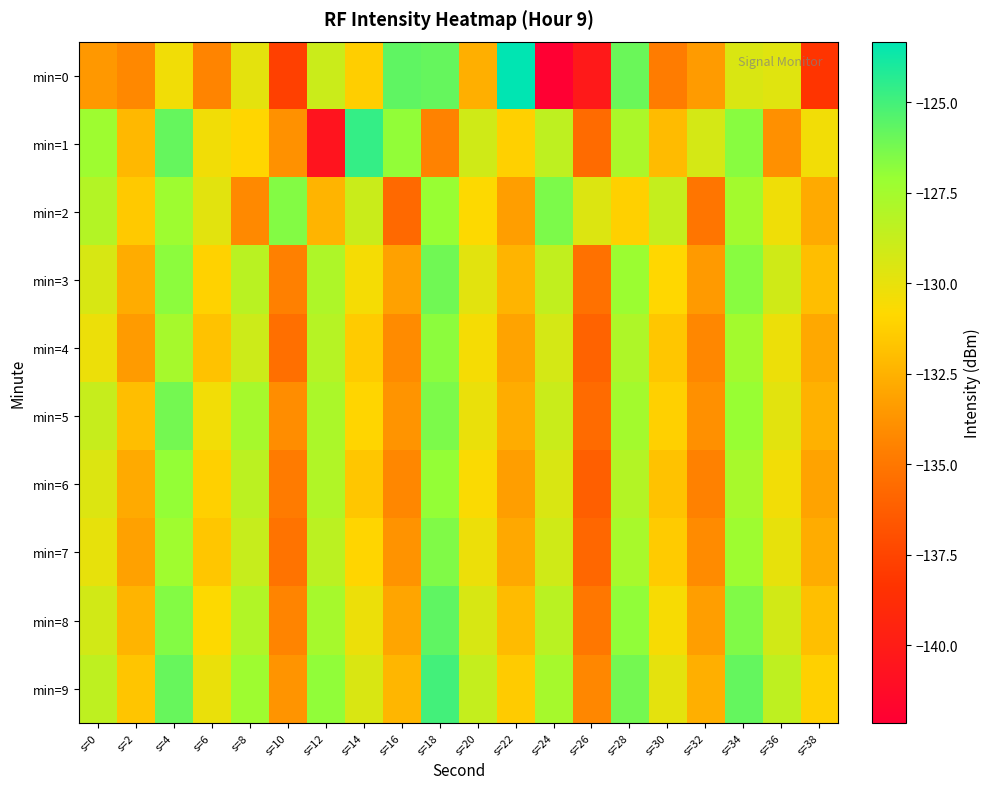

At which category is the sum across all series the highest?

s=18